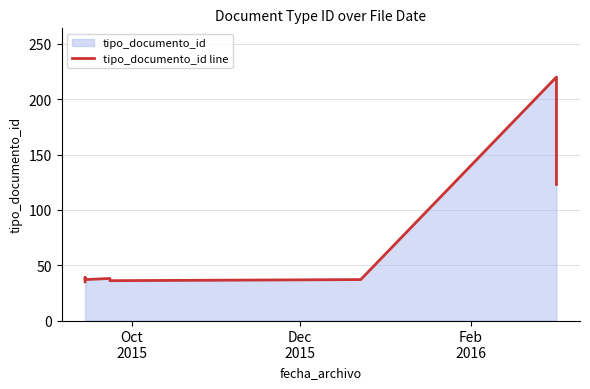

How many data points are less than 37?

3